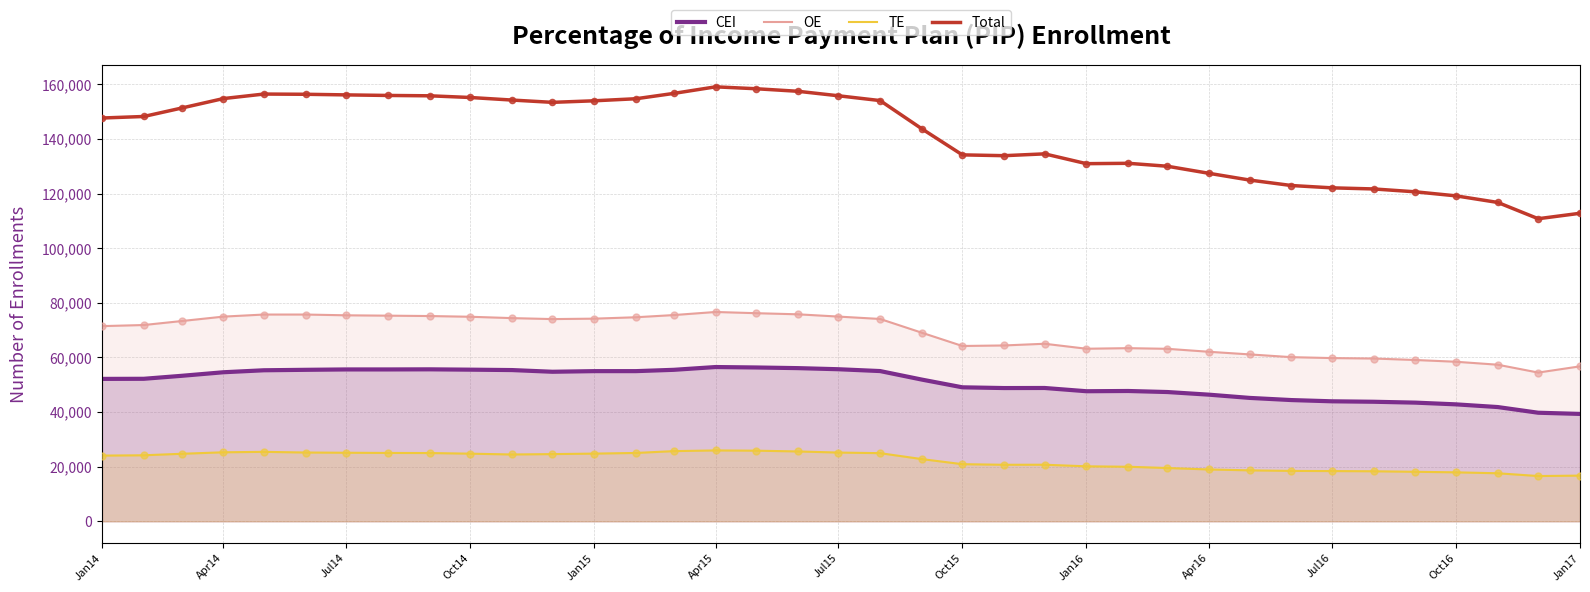

At how many categories does at least one series exceed 80033?

37